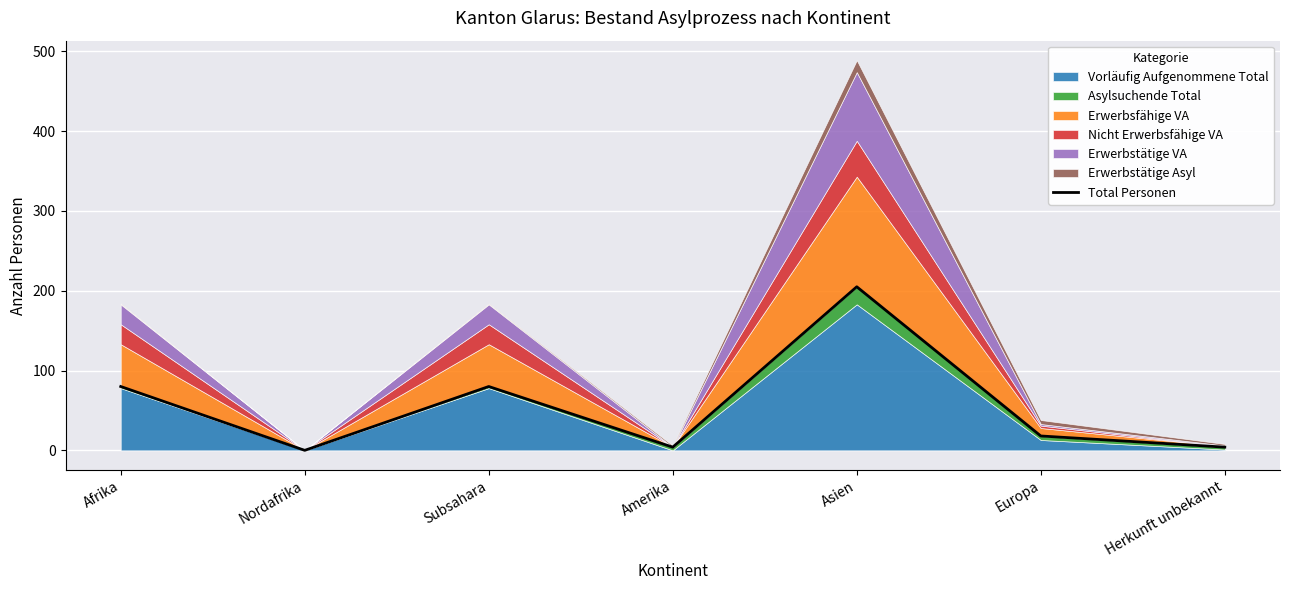

What is the value of the 3rd point from the left?

80